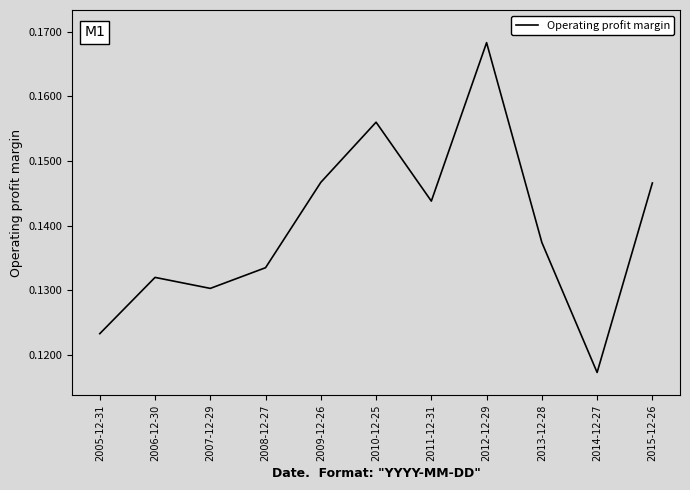

Is it true that the value at 2012-12-29 is 0.3?

False